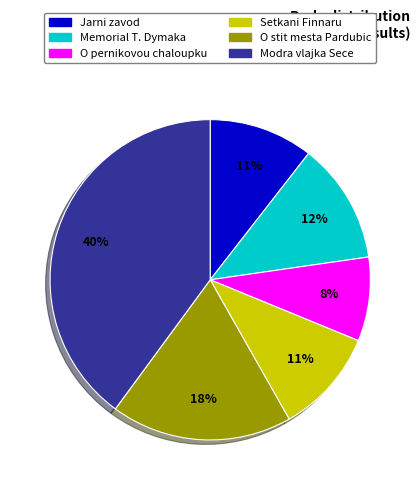

To the nearest percent, what is the average slice percentage?

17%